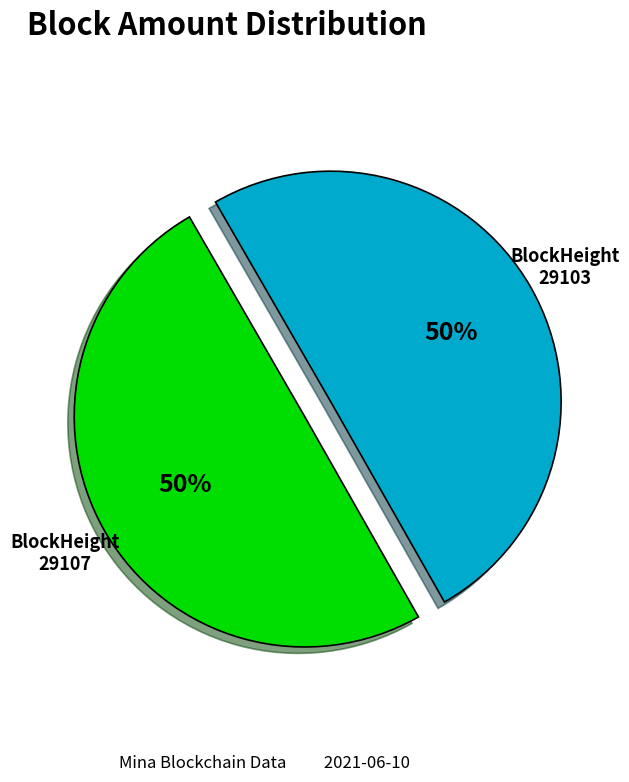

To the nearest percent, what percentage of the pie is 29103?

50%